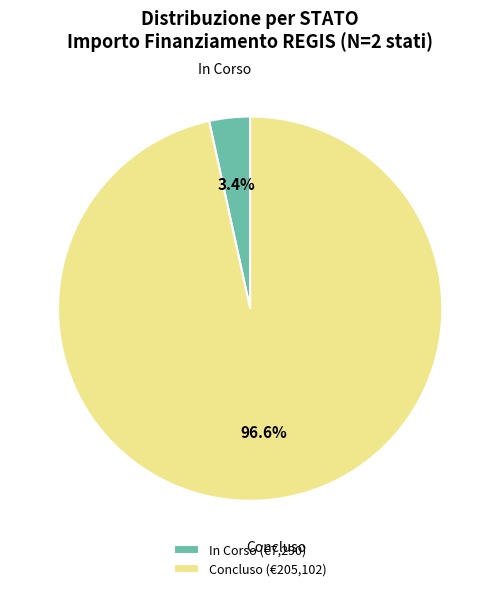

Which has a higher value, In Corso (€7,290) or Concluso (€205,102)?

Concluso (€205,102)